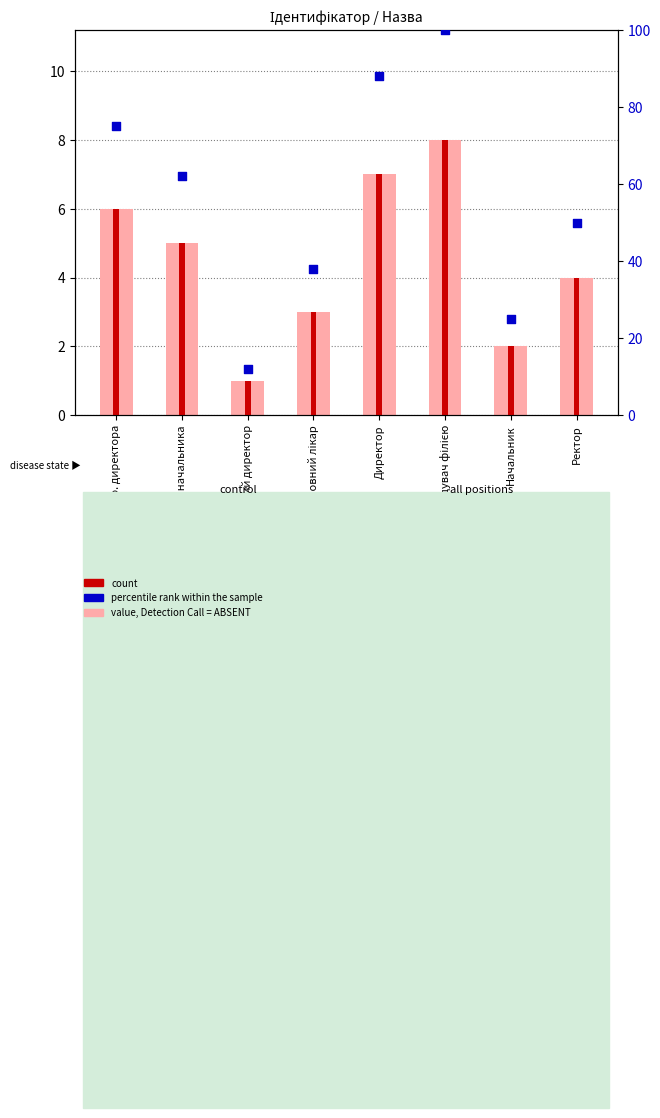

Which series has the widest spread of Y values?

percentile rank within the sample